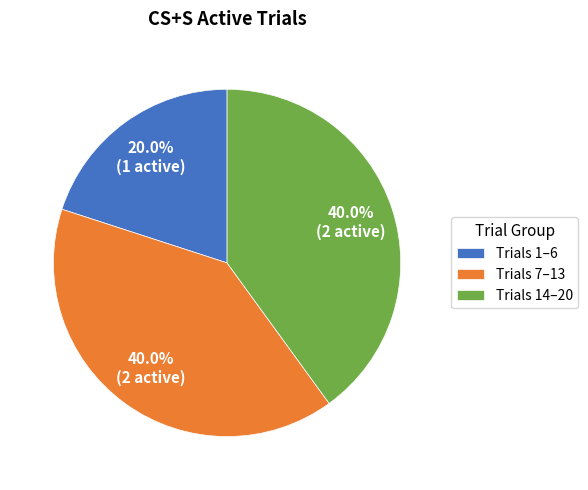

Which category has the smallest portion of the pie?

Trials 1–6